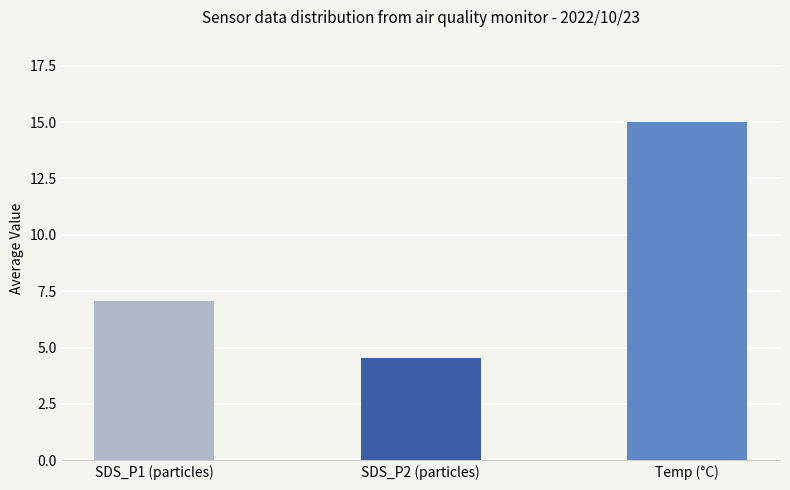

How many bars are there in each group?

3